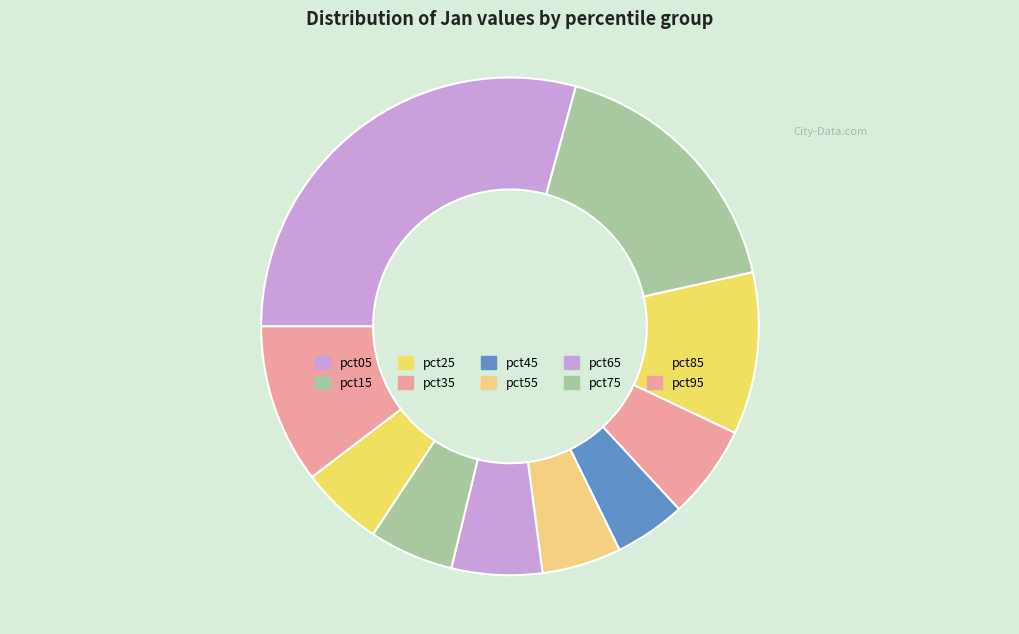

Approximately how many times larger is the value at pct75 compared to pct95?

0.5